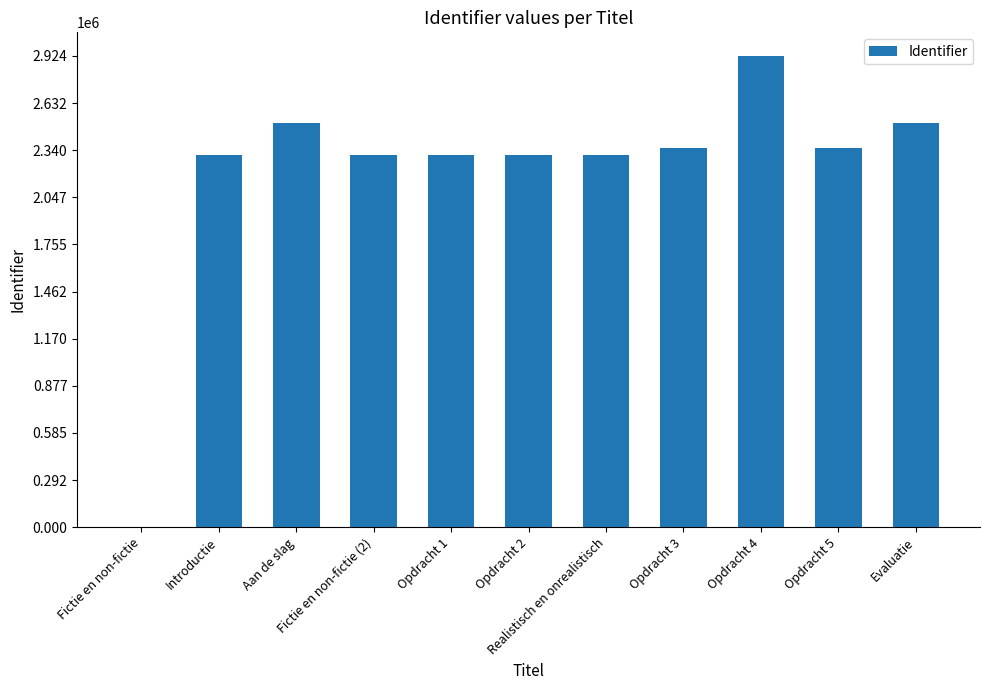

How many categories are shown in the chart?

11